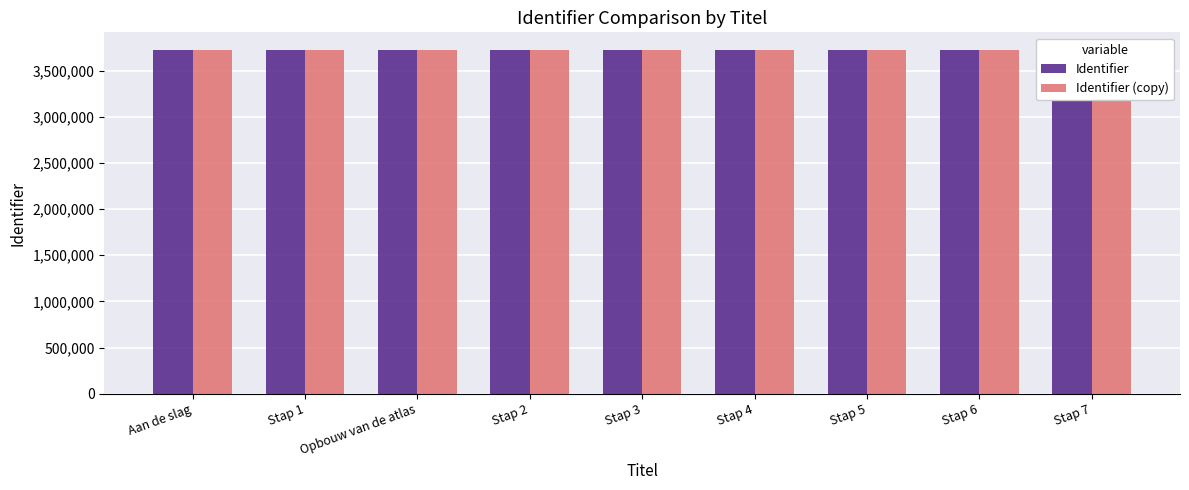

What is the smallest value displayed?

3726772